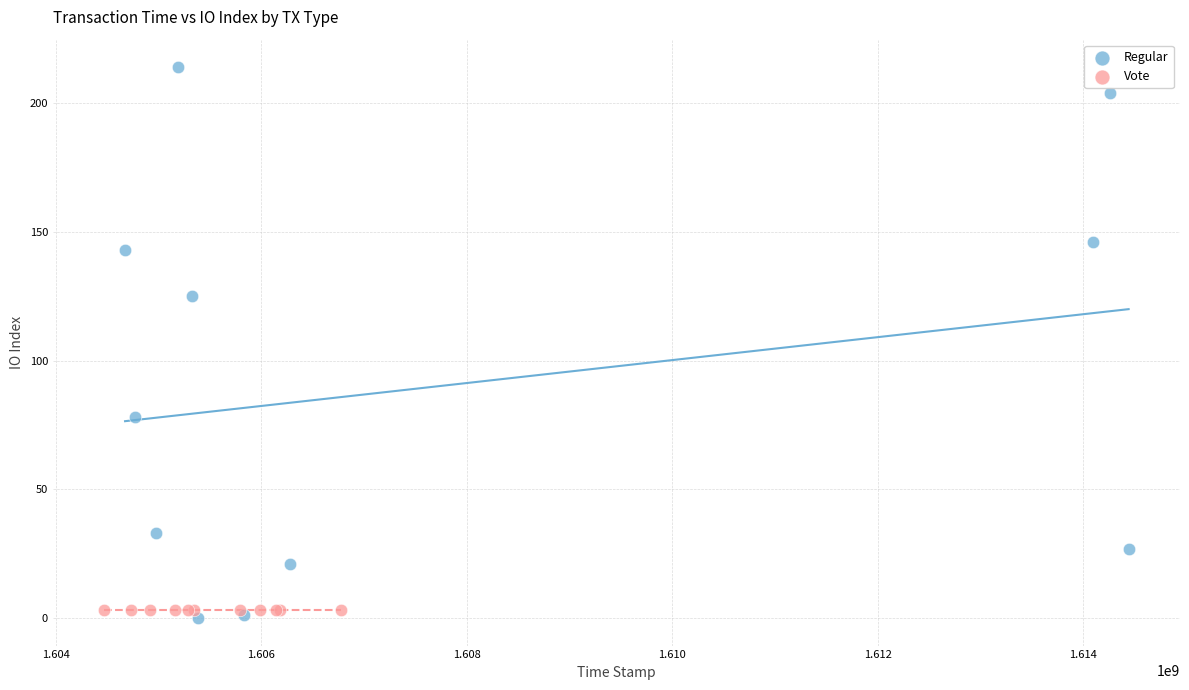

Which series reaches the maximum Y coordinate?

Regular